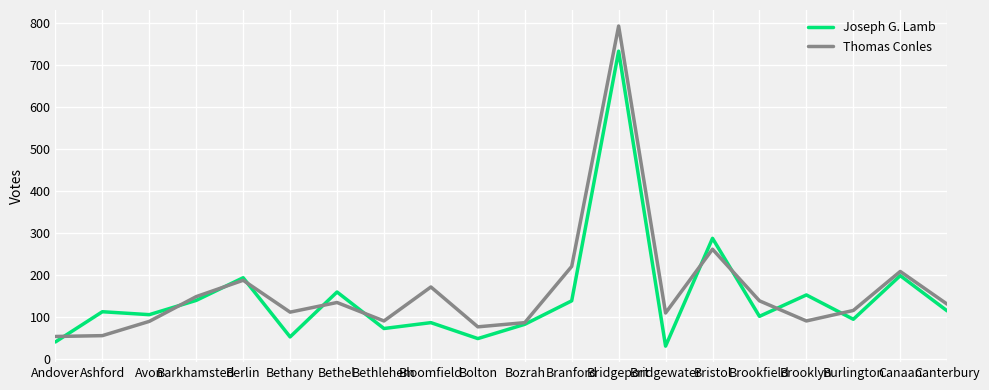

What is the total value across all series at Bethany?

163